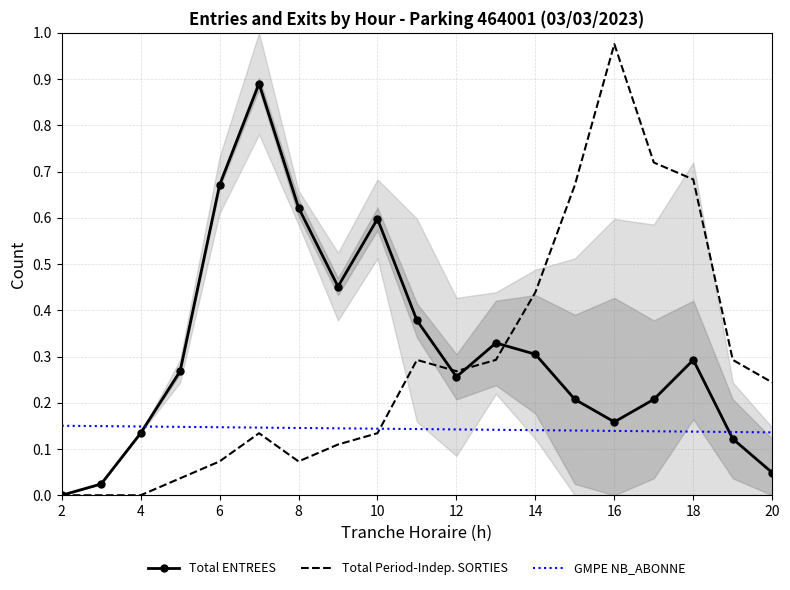

What is the maximum value shown in the chart?

1.0